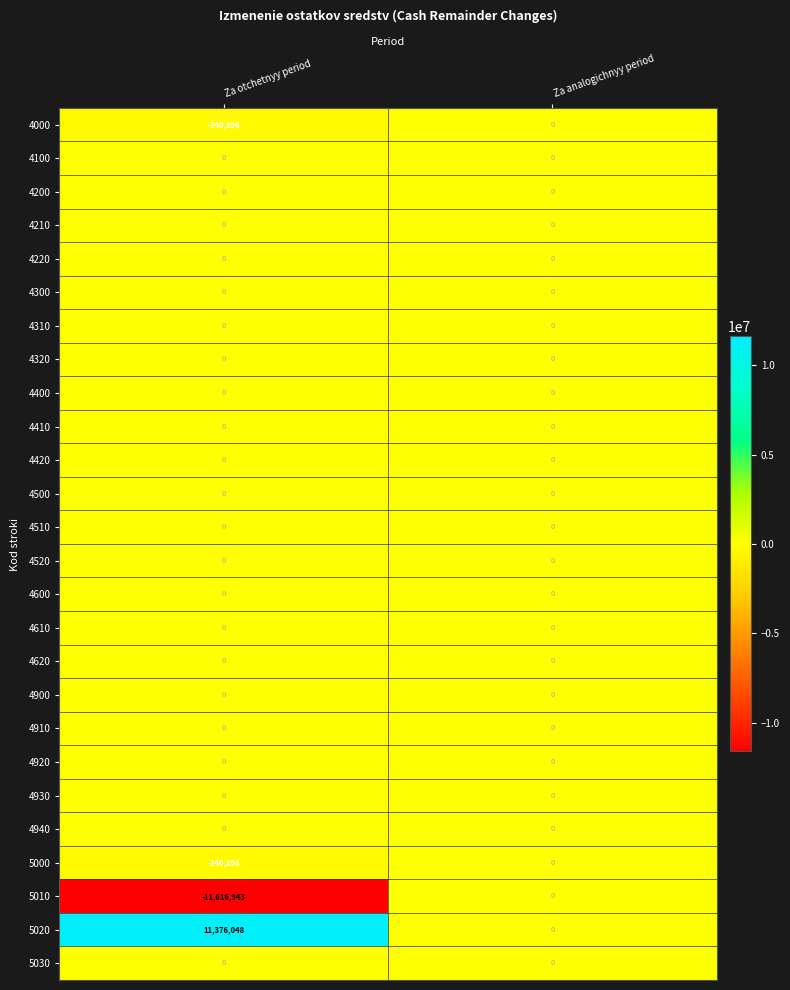

What is the spread (max minus min) of values at Za otchetnyy period?

22992991